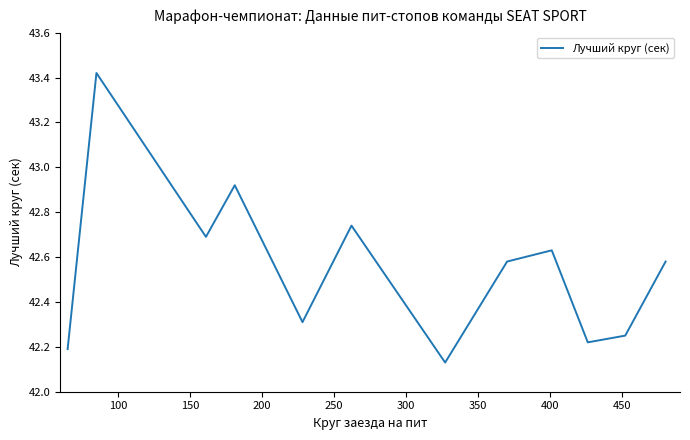

What is the sum of all values?

510.7